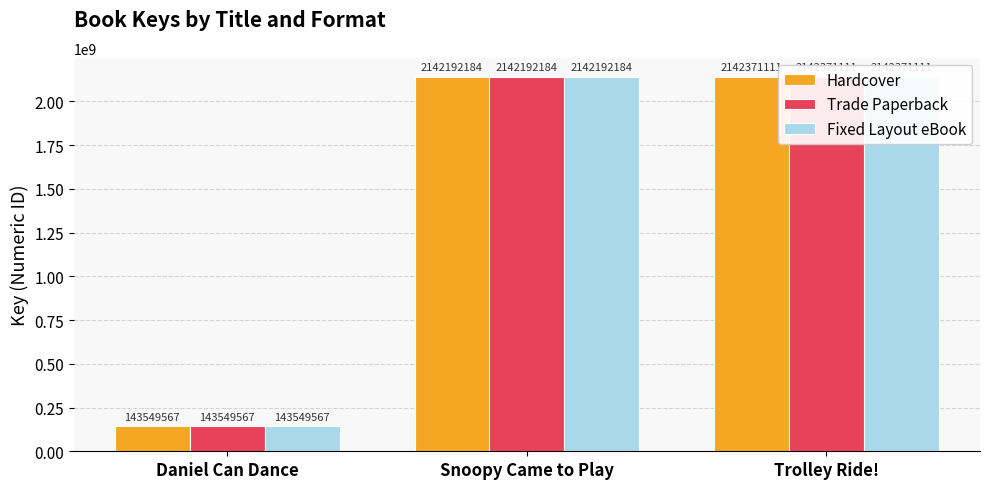

Reading right to left, extract all data points from this chart.

Hardcover: 2142371111	2142192184	143549567
Trade Paperback: 2142371111	2142192184	143549567
Fixed Layout eBook: 2142371111	2142192184	143549567